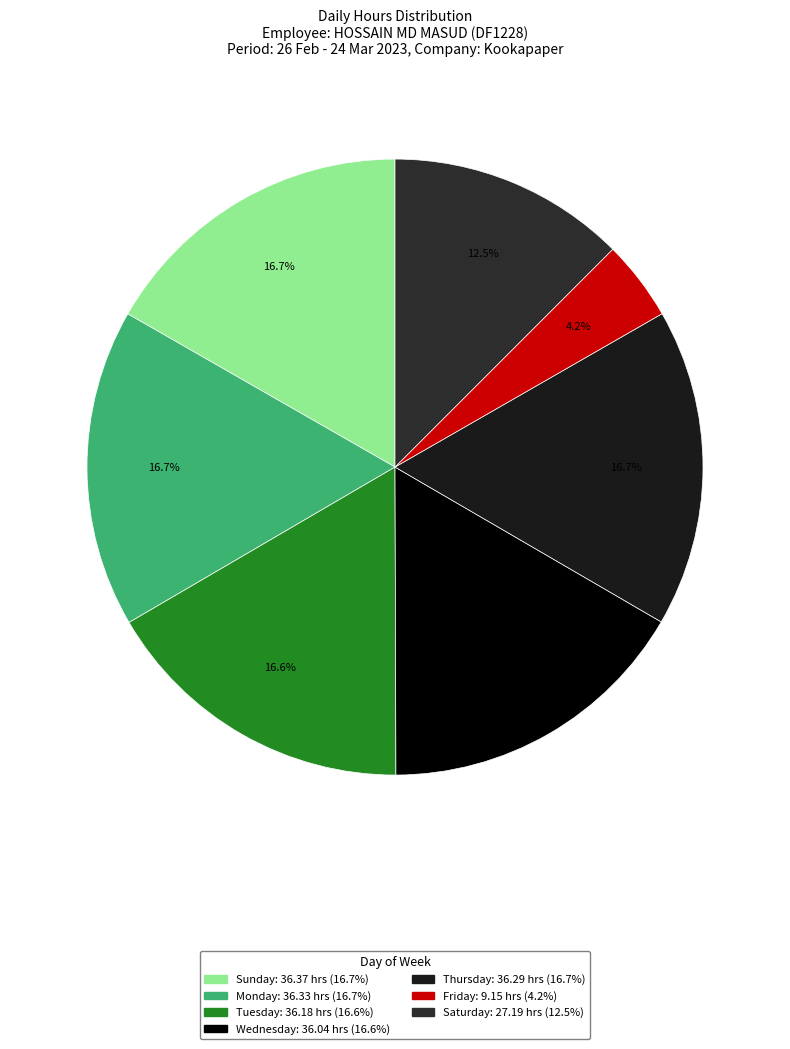

How many segments does this pie chart have?

7